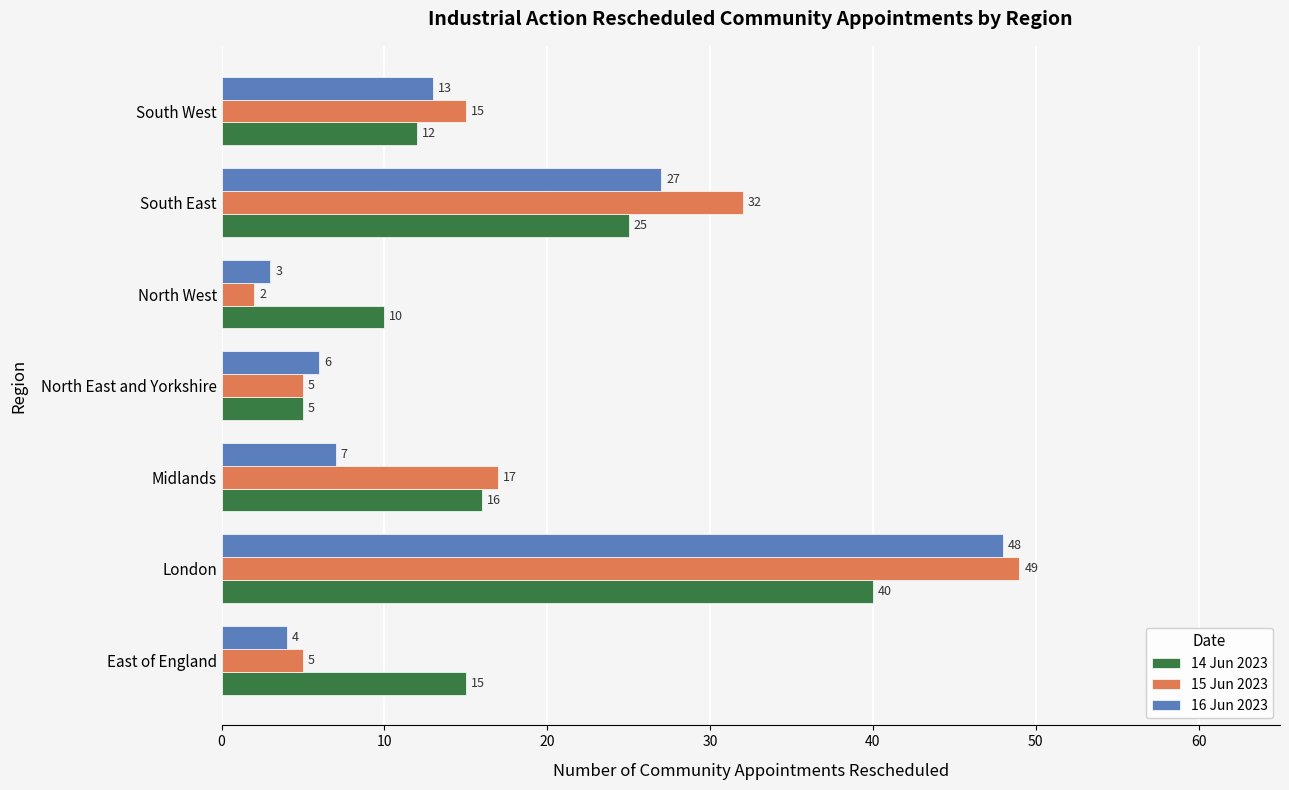

The value of 15 Jun 2023 at London is 49. True or false?

True